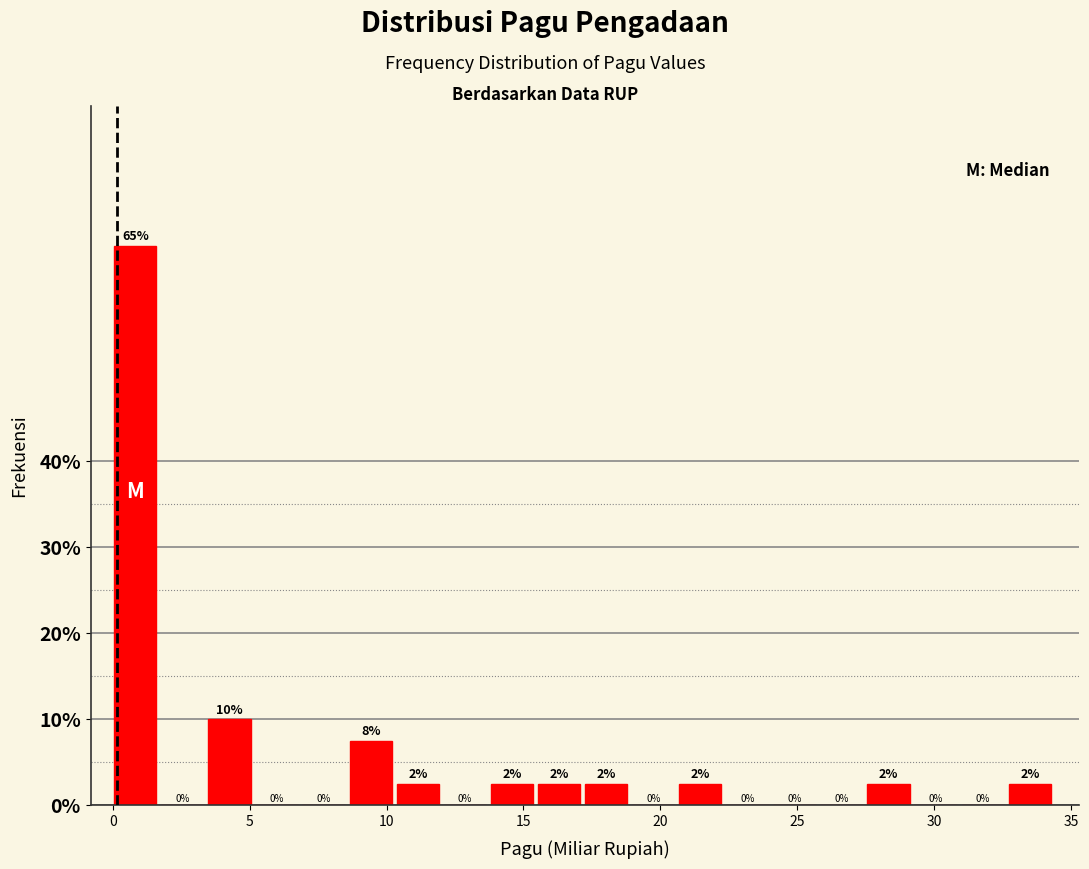

Read against the x-axis, roughly where is the centre of the tallest bar?

1.0